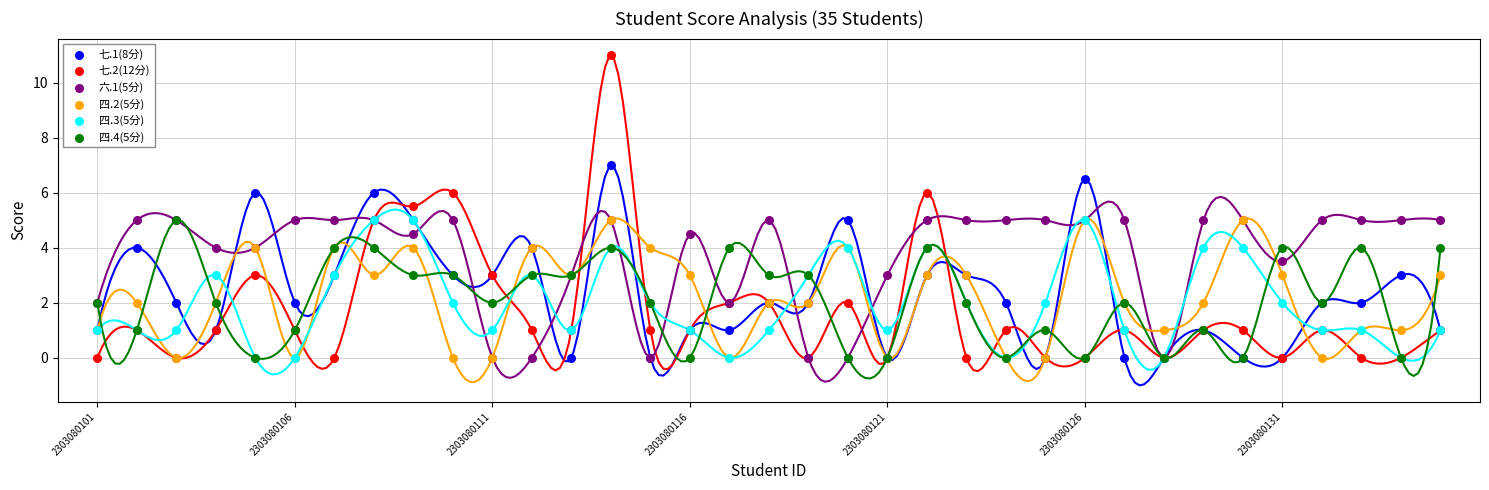

What are all the series names shown in the legend?

七.1(8分), 七.2(12分), 六.1(5分), 四.2(5分), 四.3(5分), 四.4(5分)